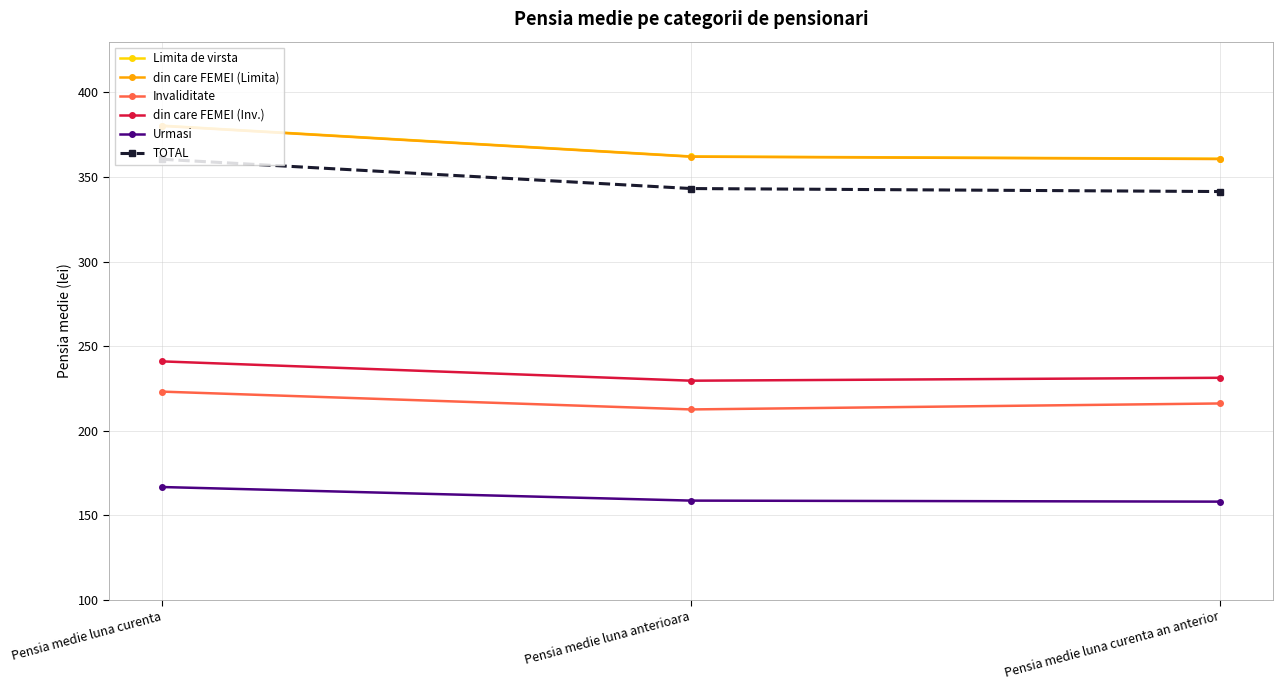

What is the average value of the din care FEMEI (Limita) series?

367.6